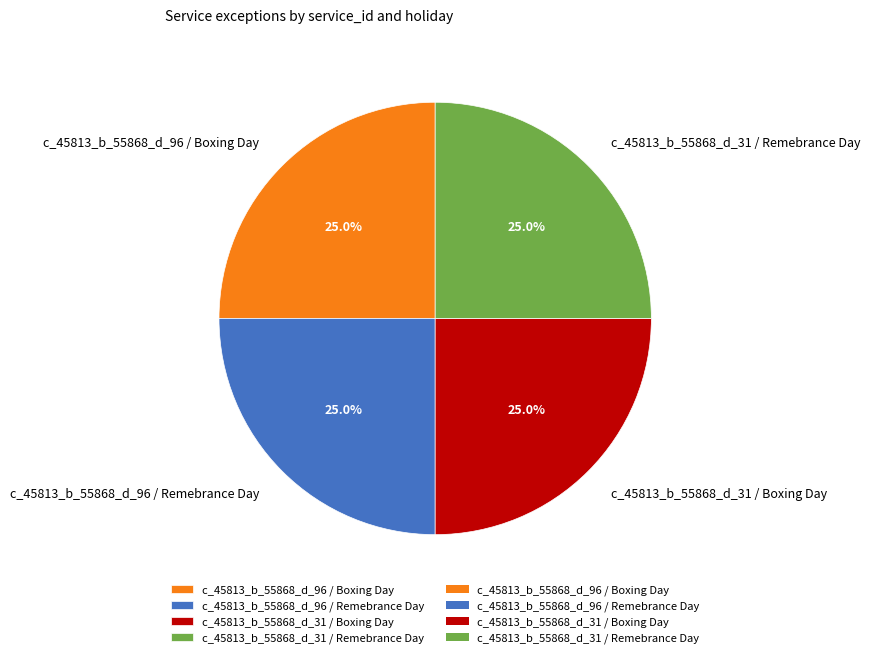

Does any single category account for the majority?

No